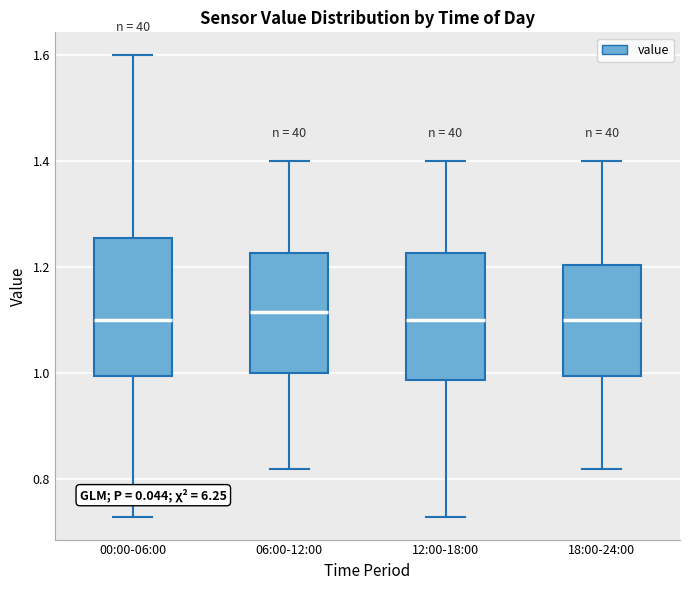

Reading left to right, transcribe this box plot: for each box, give where its median line is, the range the box spans, and where its two whiskers end, as read against the y-axis. The values are not printed on the chart, so give them approximately, as read against the axis.

00:00-06:00: median 1.10, box 1.00 to 1.26, whiskers 0.74 to 1.60
06:00-12:00: median 1.12, box 1.00 to 1.22, whiskers 0.82 to 1.40
12:00-18:00: median 1.10, box 0.98 to 1.22, whiskers 0.74 to 1.40
18:00-24:00: median 1.10, box 1.00 to 1.20, whiskers 0.82 to 1.40